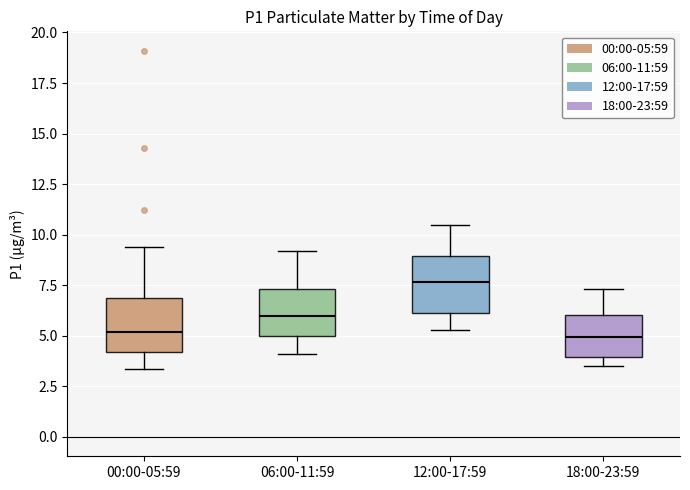

Reading left to right, transcribe this box plot: for each box, give where its median line is, the range the box spans, and where its two whiskers end, as read against the y-axis. The values are not printed on the chart, so give them approximately, as read against the axis.

00:00-05:59: median 5.0, box 4.0 to 7.0, whiskers 3.5 to 9.5
06:00-11:59: median 6.0, box 5.0 to 7.5, whiskers 4.0 to 9.0
12:00-17:59: median 7.5, box 6.0 to 9.0, whiskers 5.5 to 10.5
18:00-23:59: median 5.0, box 4.0 to 6.0, whiskers 3.5 to 7.5